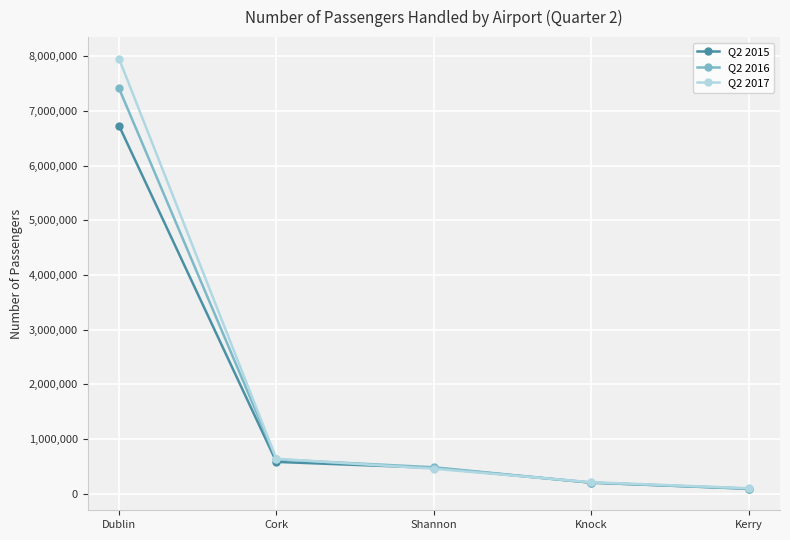

How many values in the Q2 2016 series are below 481657?

2